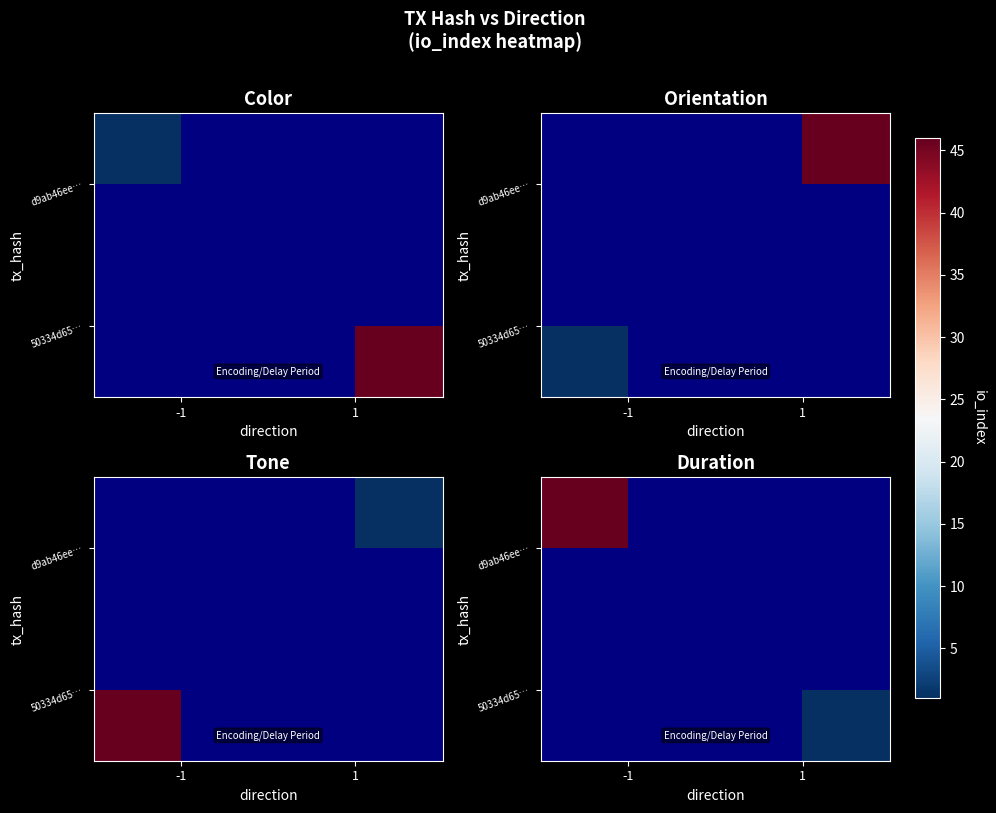

How many distinct data groups are displayed?

2